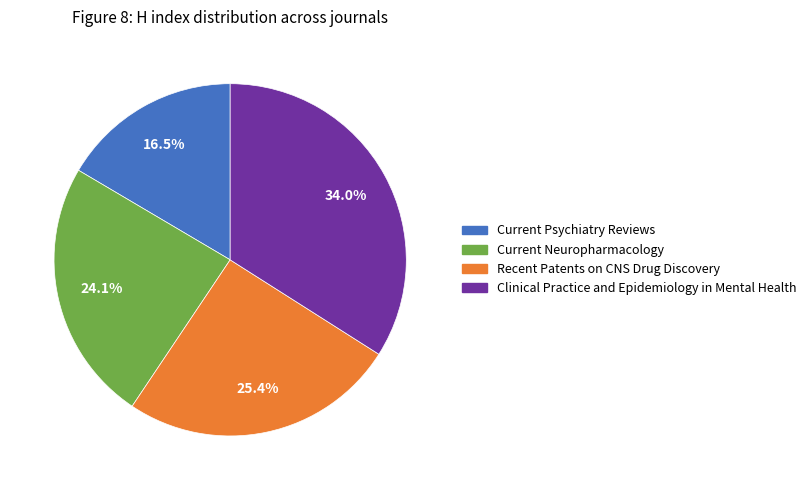

Is Recent Patents on CNS Drug Discovery the majority of the pie?

No